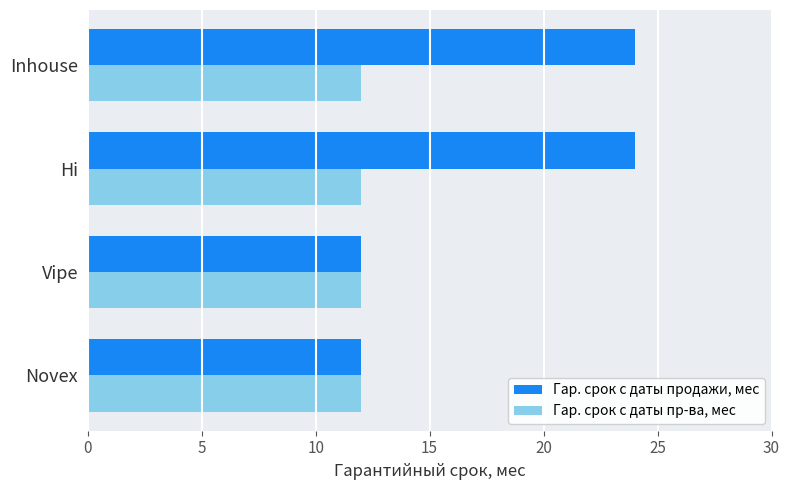

How many categories are shown in the chart?

4